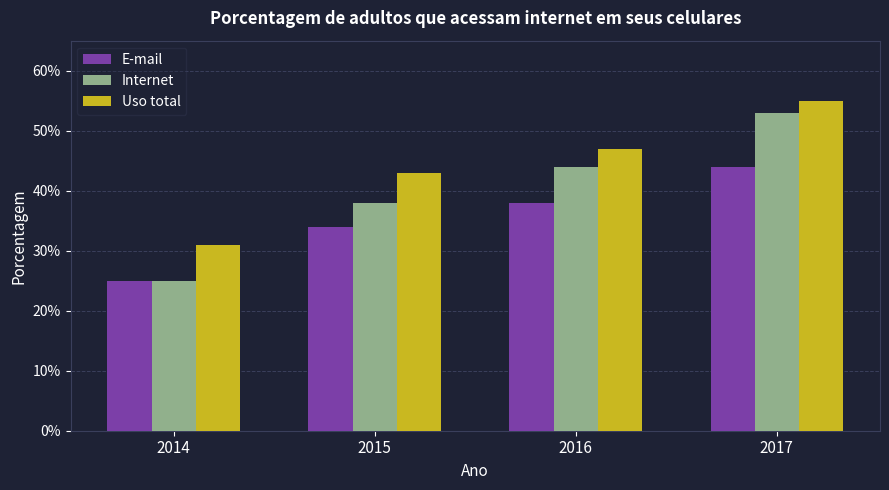

List the labels in order of E-mail value, smallest first.

2014, 2015, 2016, 2017